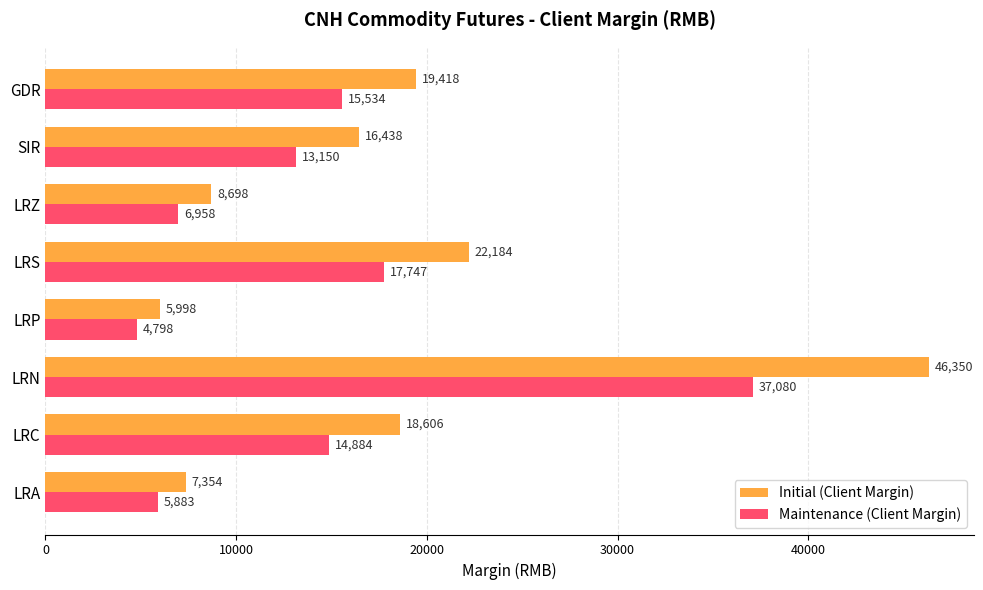

Rank the series by their maximum value, from lowest to highest.

Maintenance (Client Margin), Initial (Client Margin)